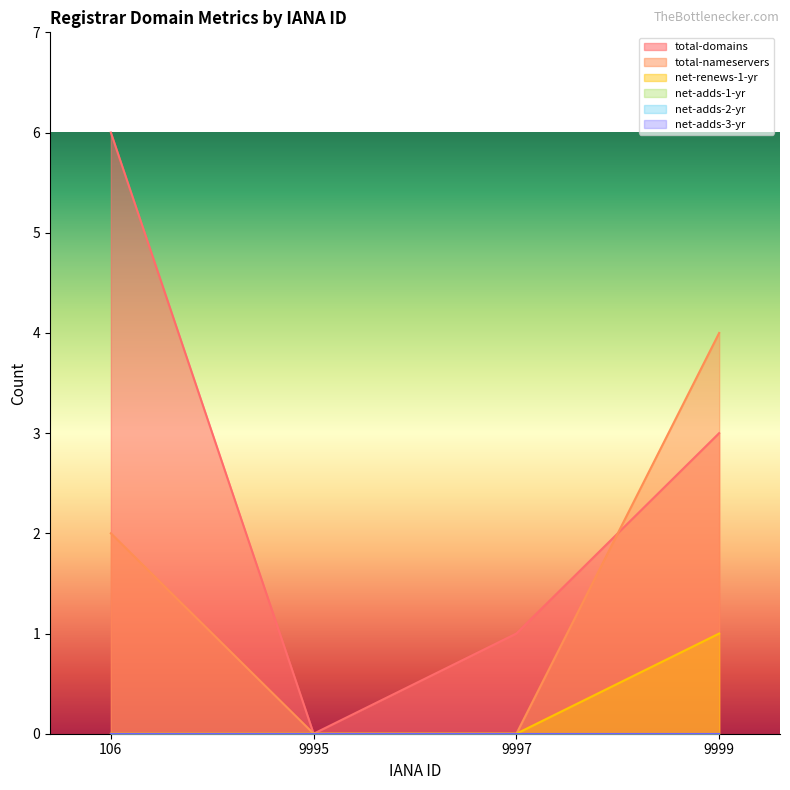

What value does the net-renews-1-yr series have at 9999?

1